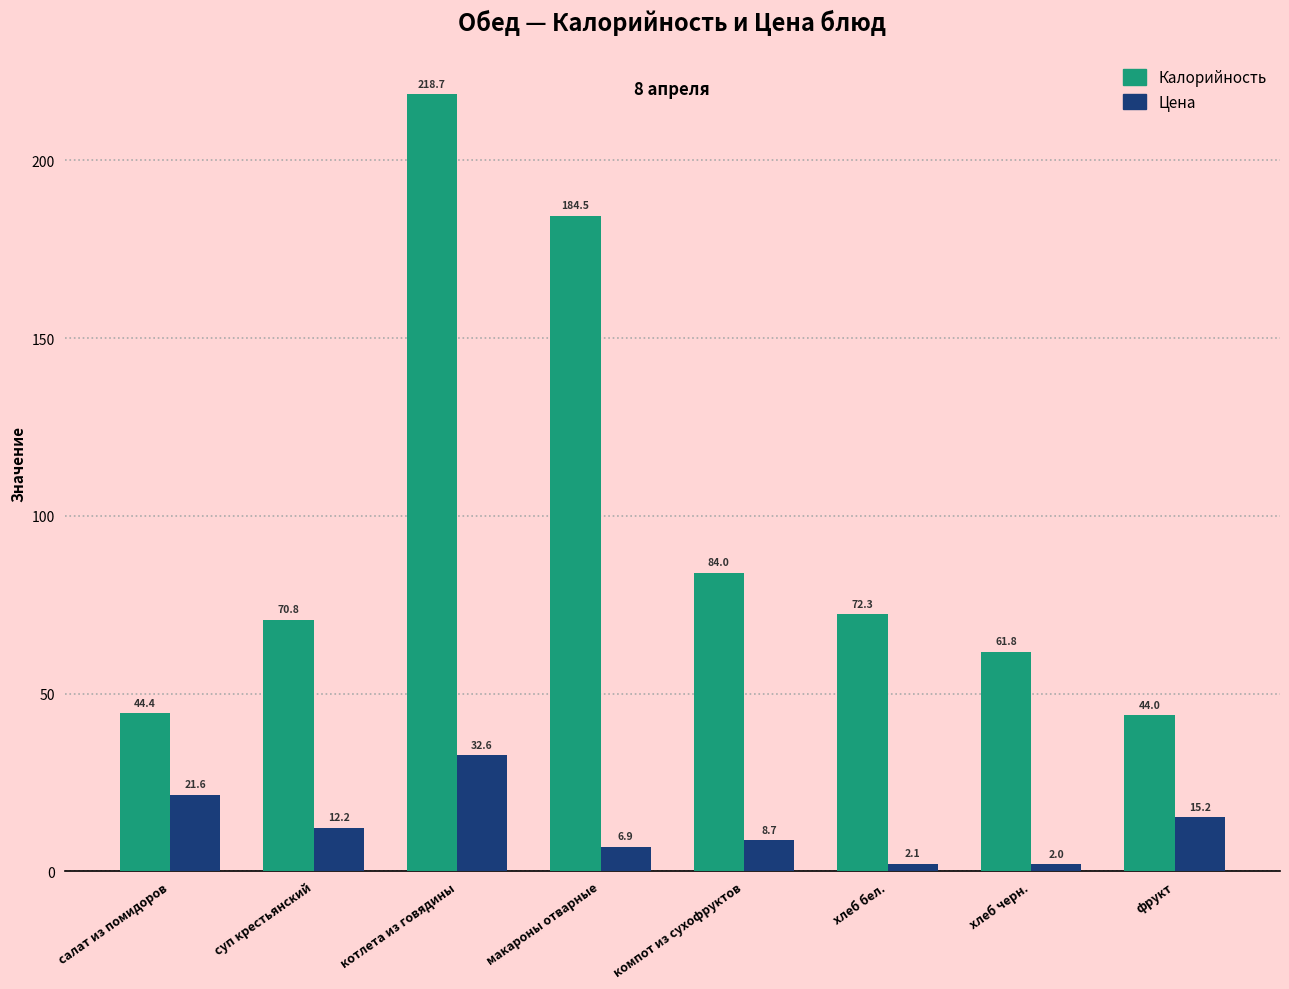

What is the label of the 1st bar from the left?

салат из помидоров